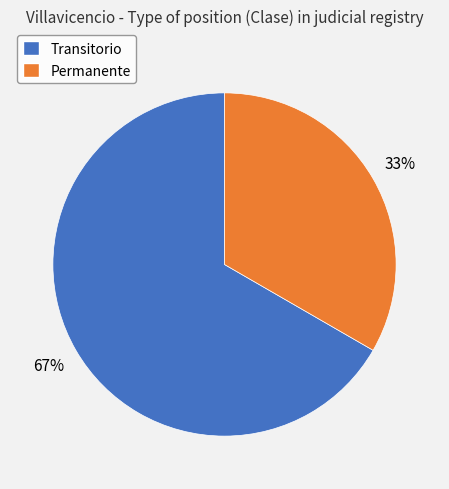

What is the ratio of the value at Permanente to the value at Transitorio?

0.5